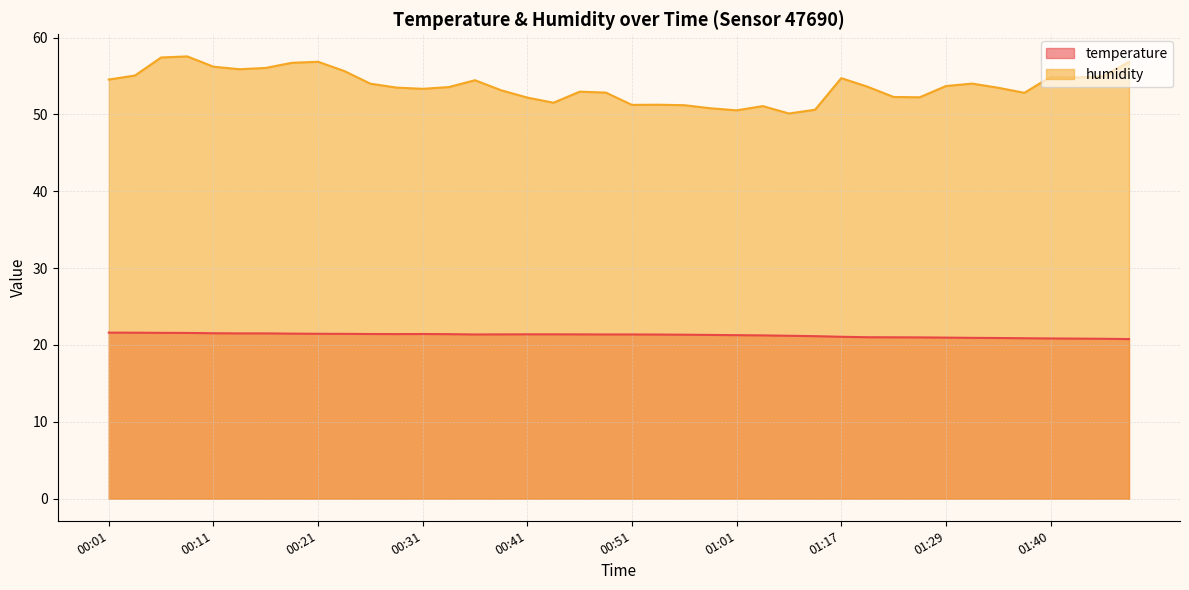

Between 00:01 and 00:09, which is larger?

00:01